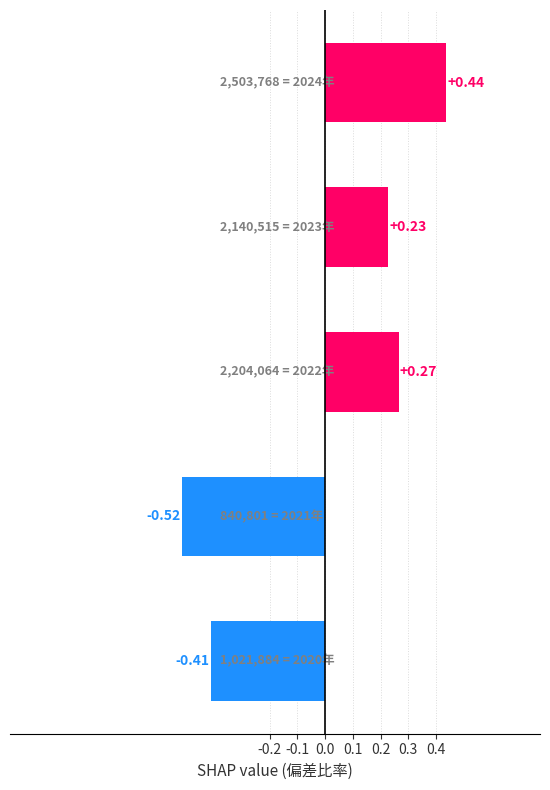

What is the difference between the second highest and minimum values?

0.8